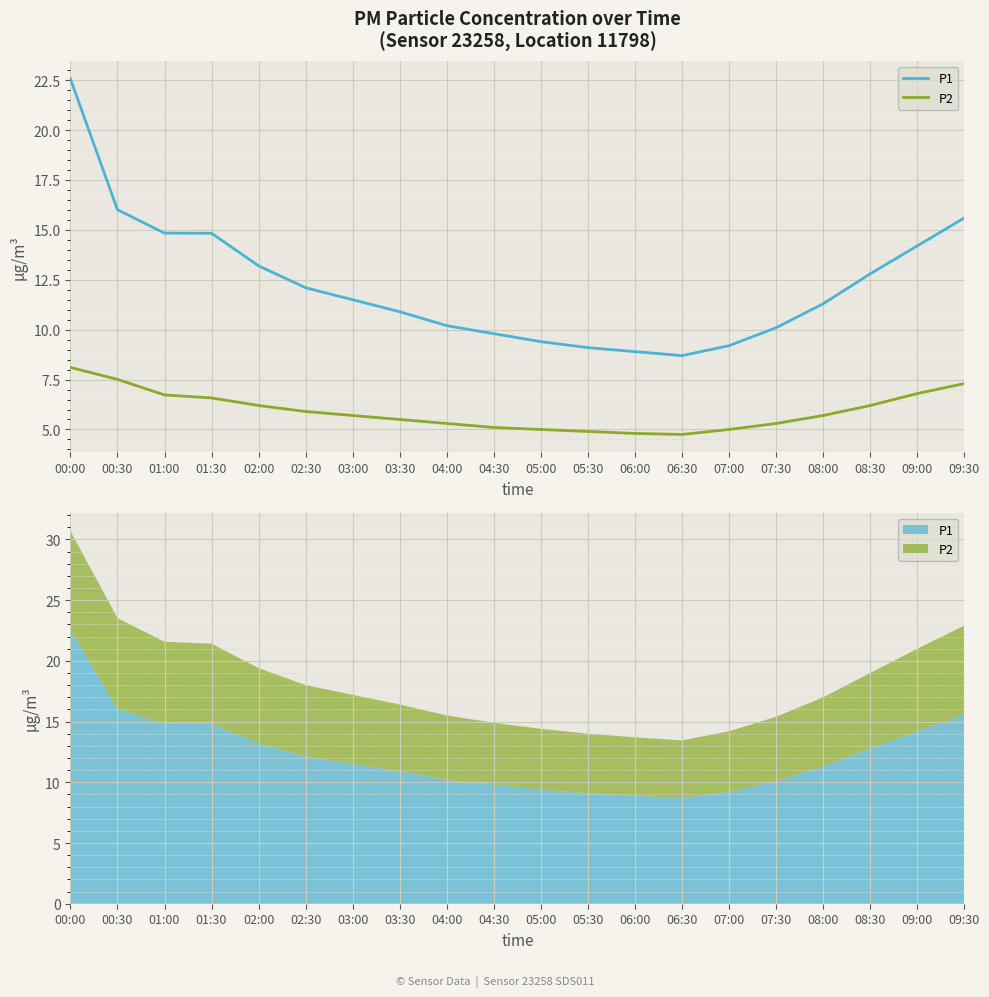

True or false: P2 has a value of 4.9 at 05:30.

True